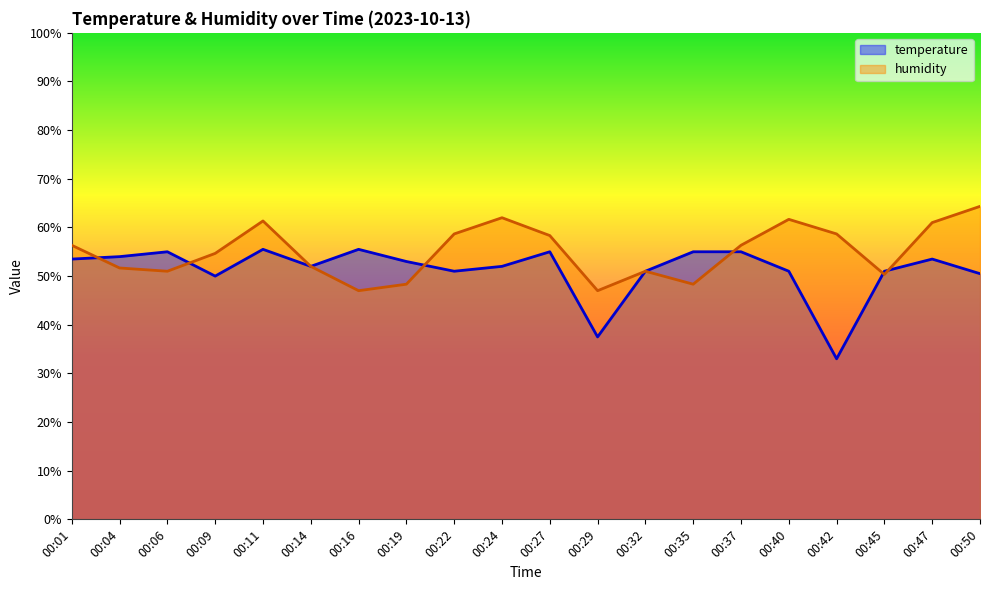

At how many categories does at least one series exceed 52?

17